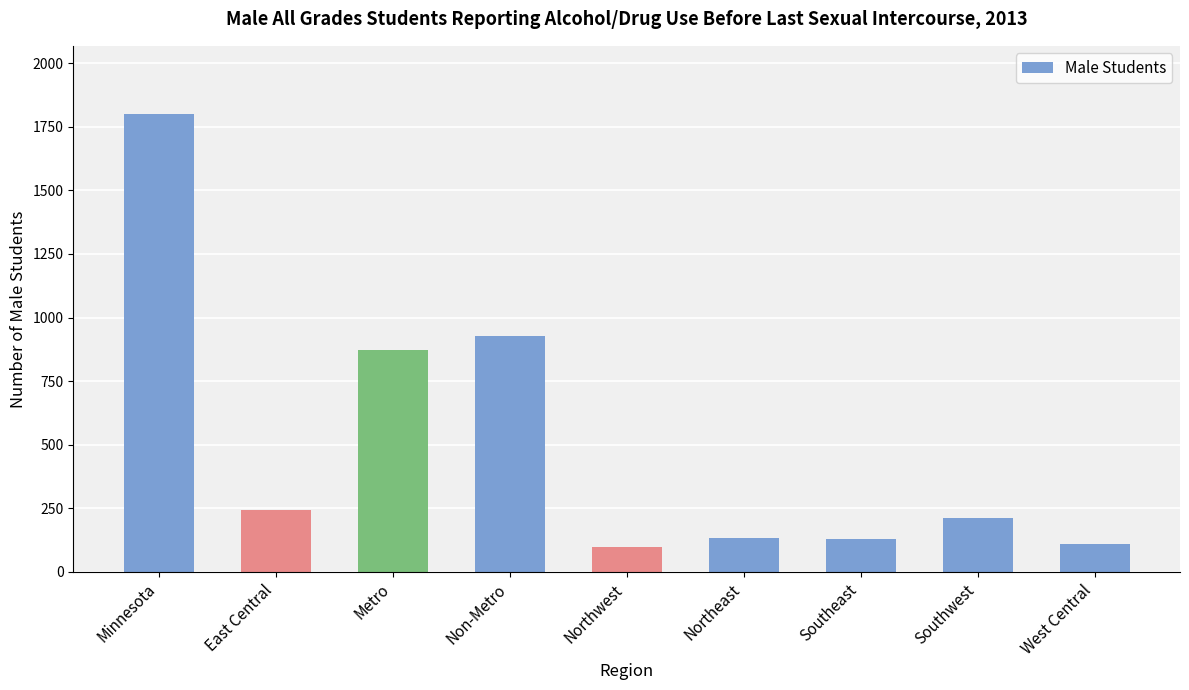

What is the ratio of the value at Minnesota to the value at Metro?

2.1